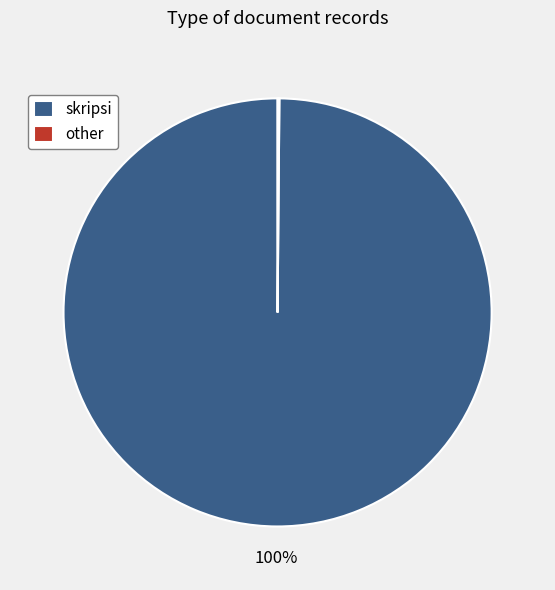

What percentage is the skripsi slice, to the nearest percent?

100%